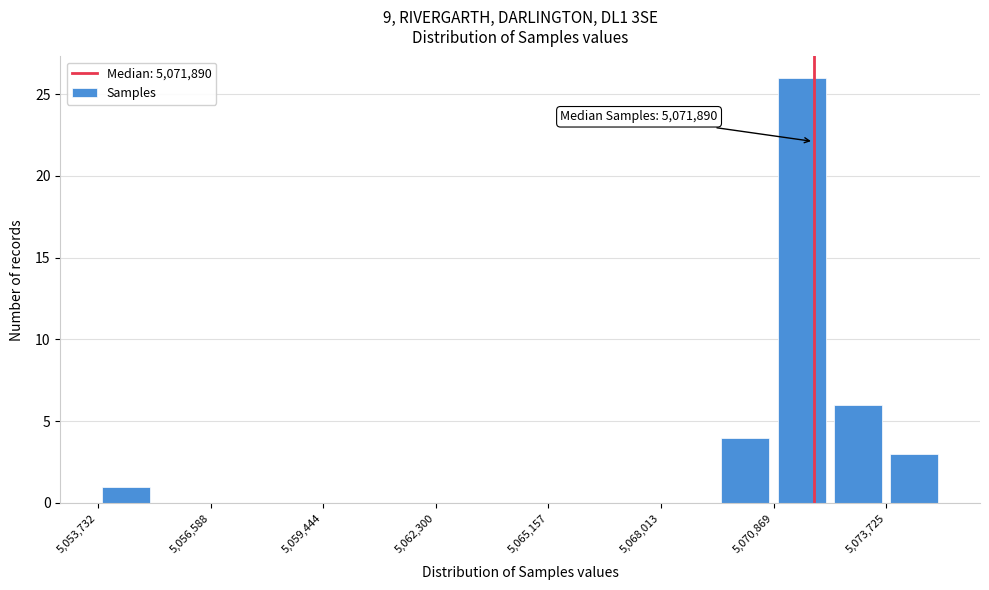

Read against the x-axis, roughly where is the centre of the tallest bar?

5071500